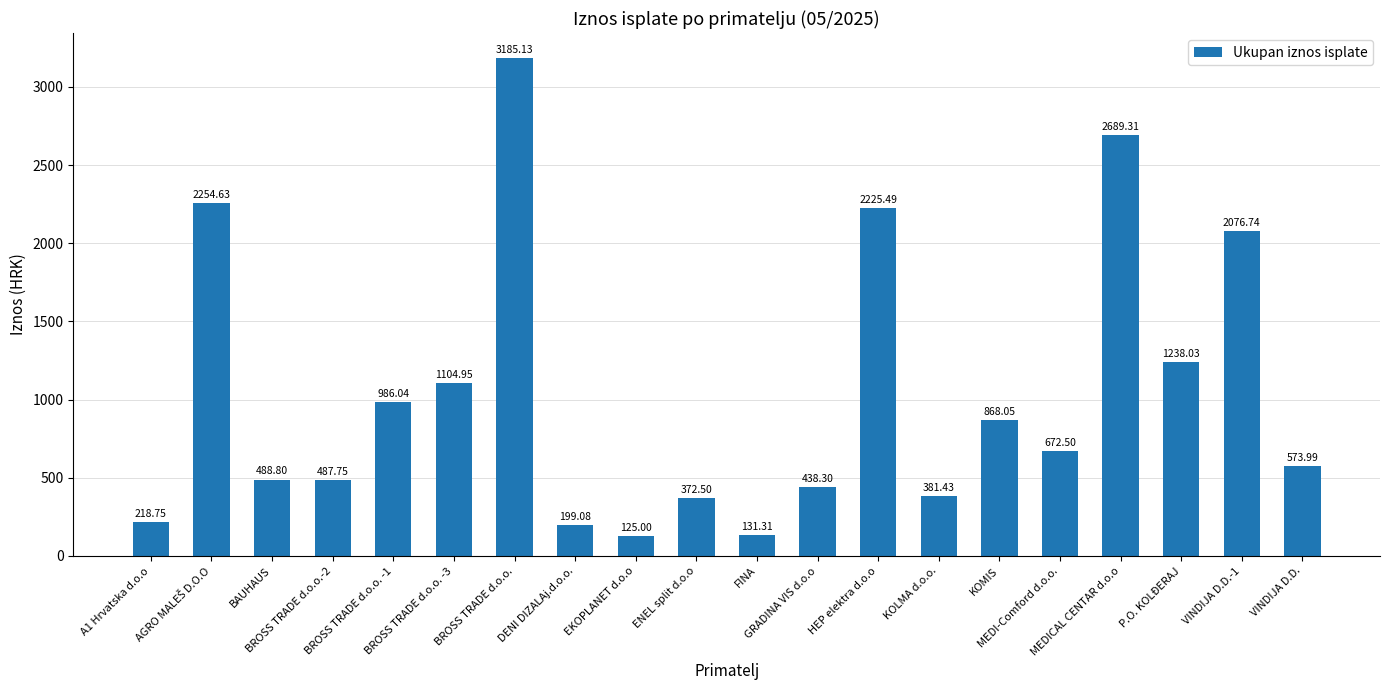

What position from the left is MEDI-Comford d.o.o.?

16